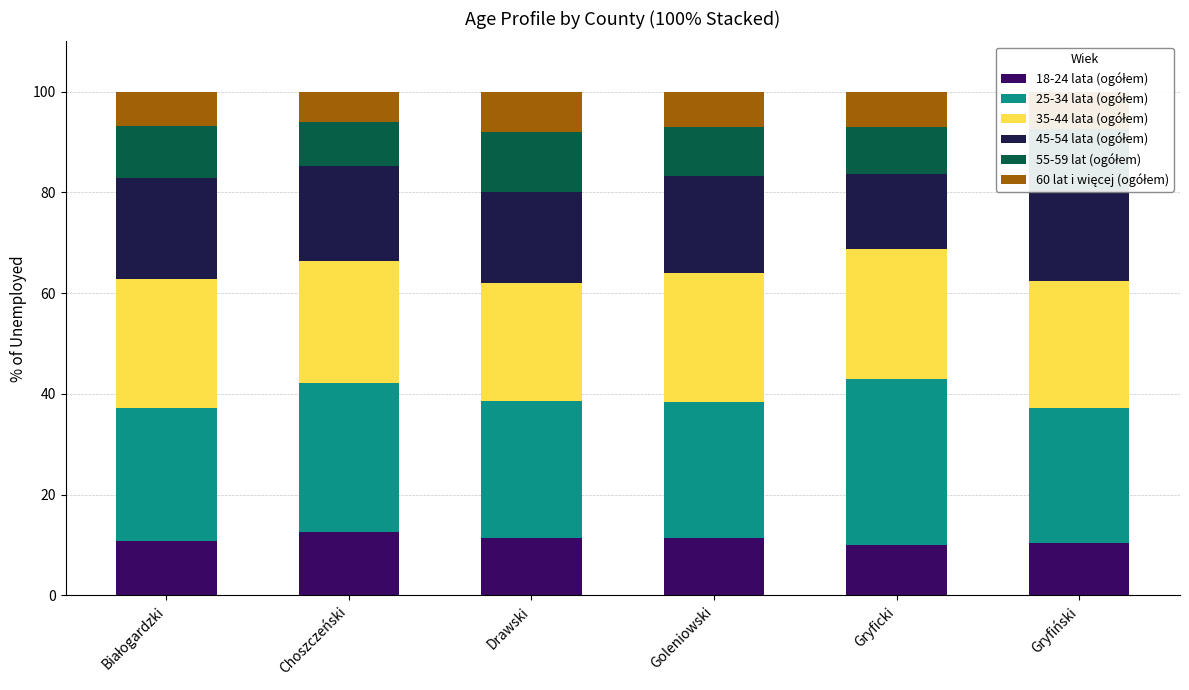

Rank the series by their maximum value, from highest to lowest.

25-34 lata (ogółem), 35-44 lata (ogółem), 45-54 lata (ogółem), 18-24 lata (ogółem), 55-59 lat (ogółem), 60 lat i więcej (ogółem)